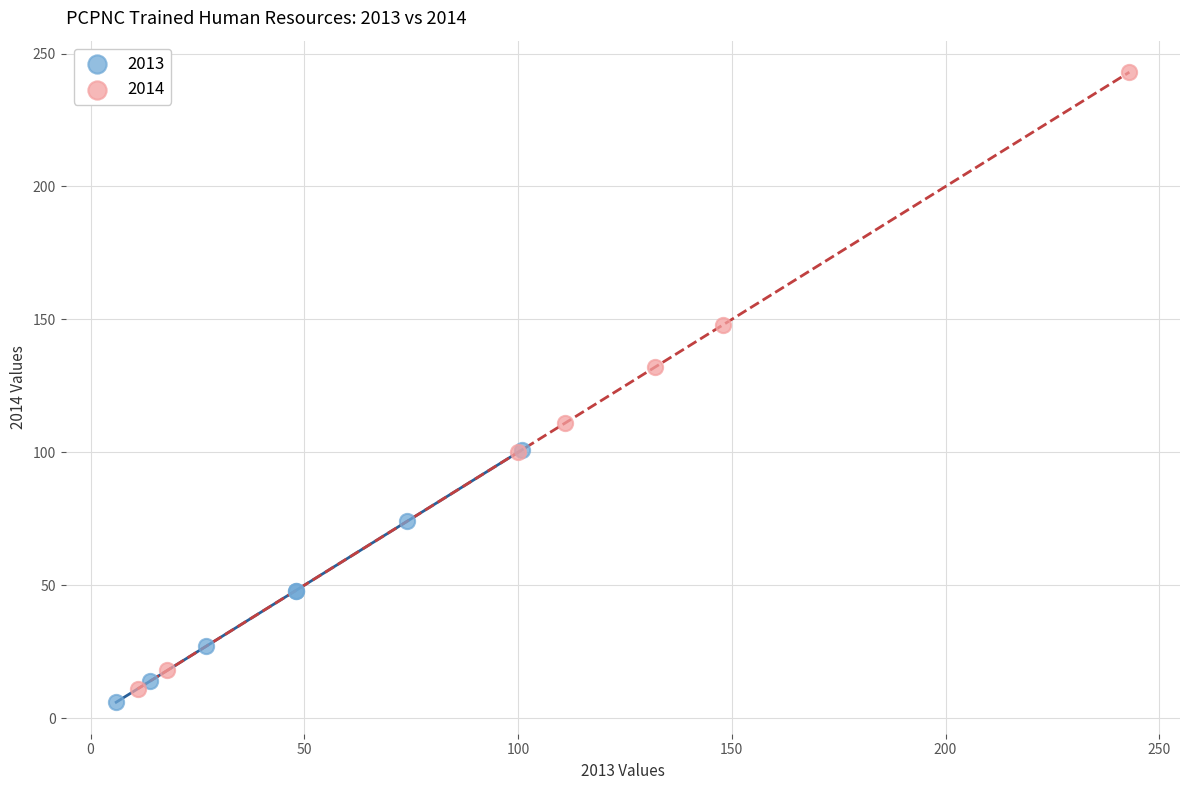

Which series has the largest Y range (max minus min)?

2014